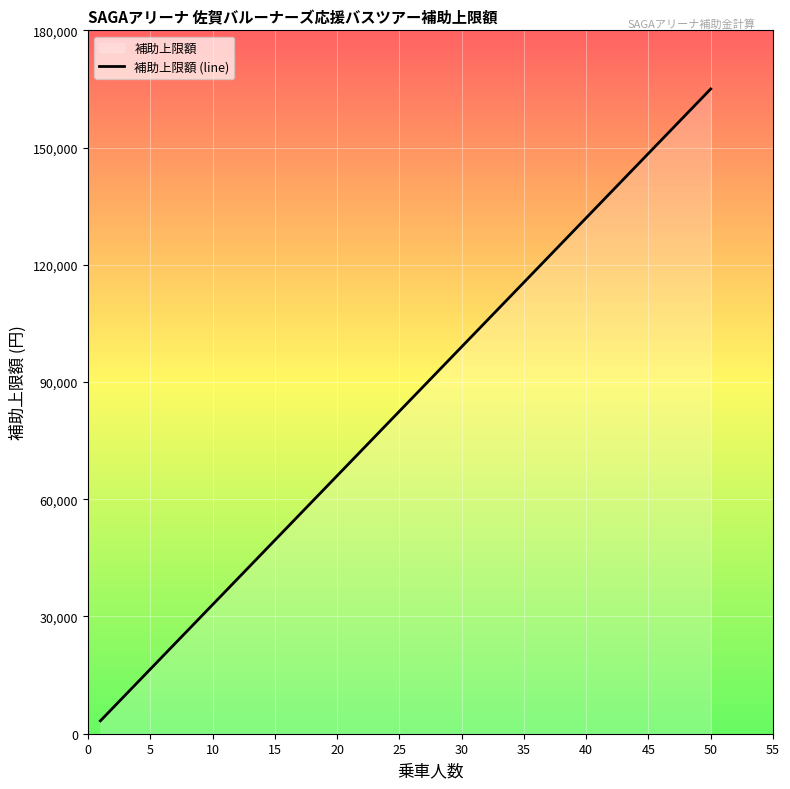

What is the change in value from 10 to 45?

+115500